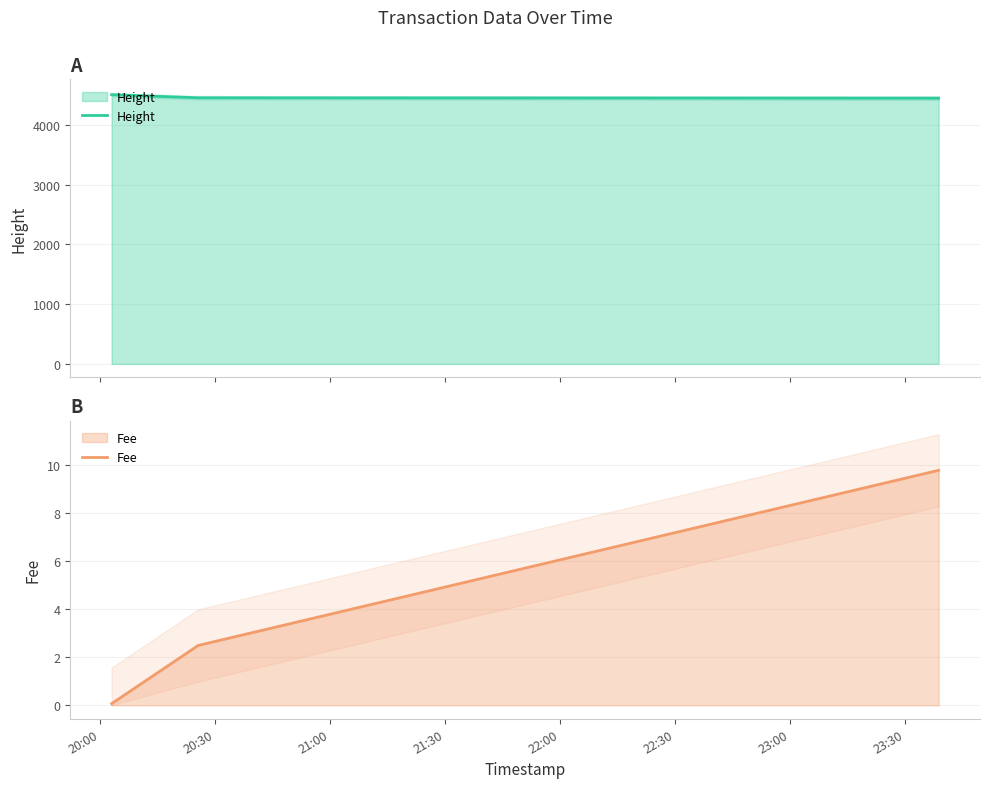

Reading left to right, transcribe all the data shown in this chart.

Height: 4509.0	4457.0	4451.0
Fee: 0.1	2.5	9.8